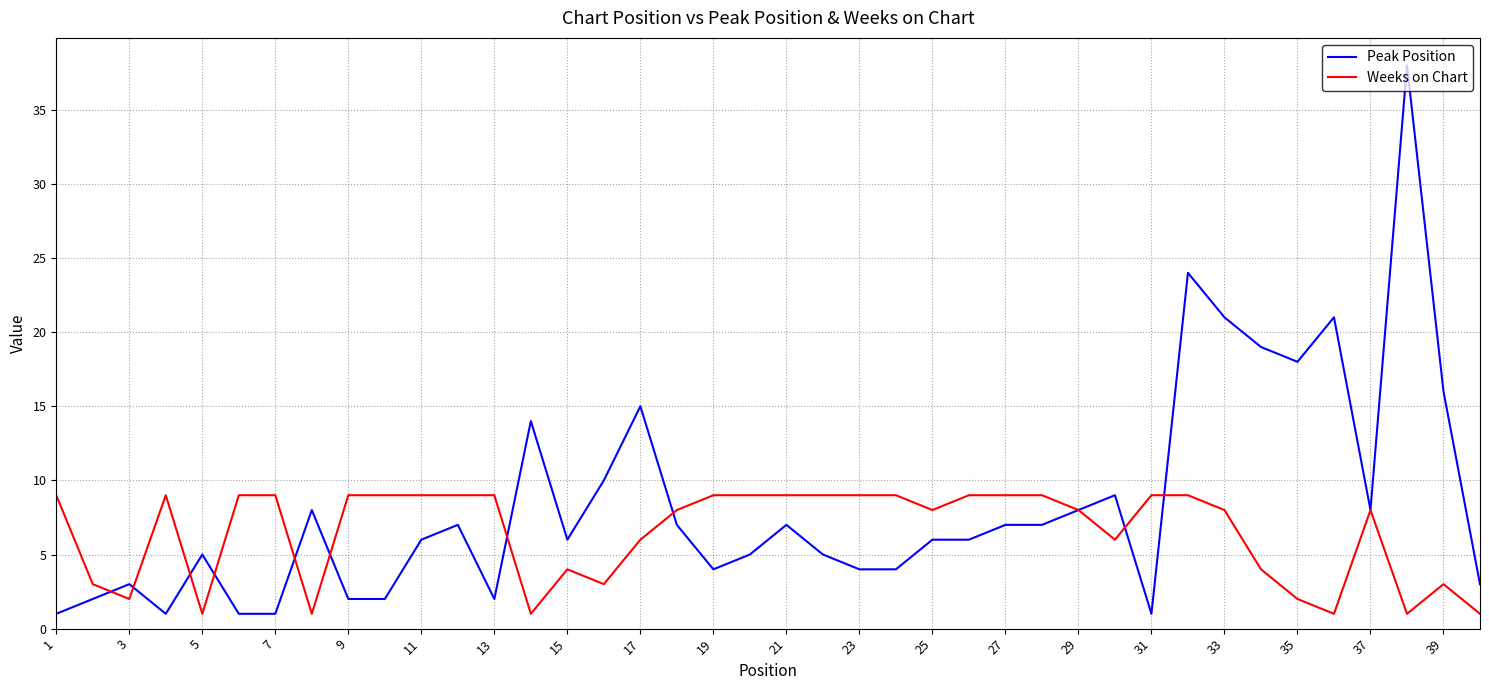

What is the greatest value displayed?

38